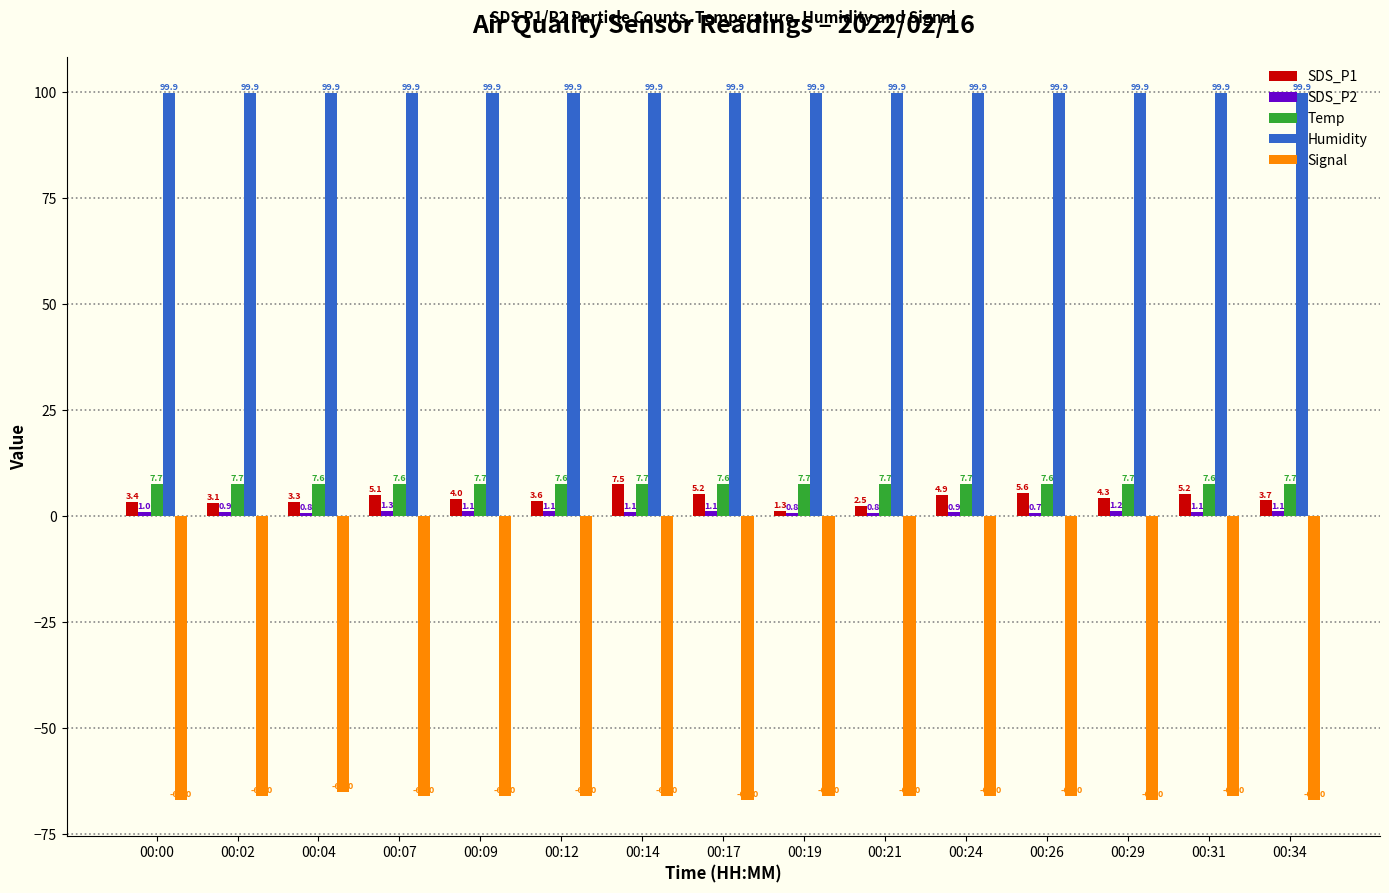

What is the total value across all series at 00:12?

46.2